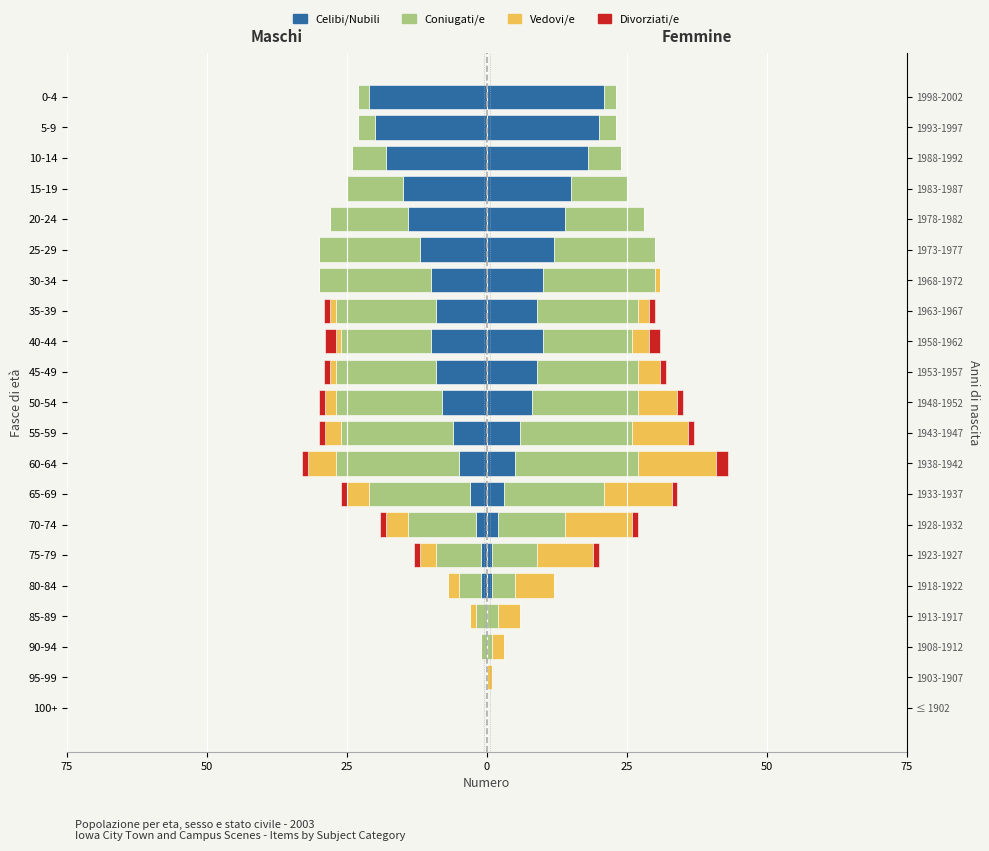

How many values in Divorziati/e are above zero?

9